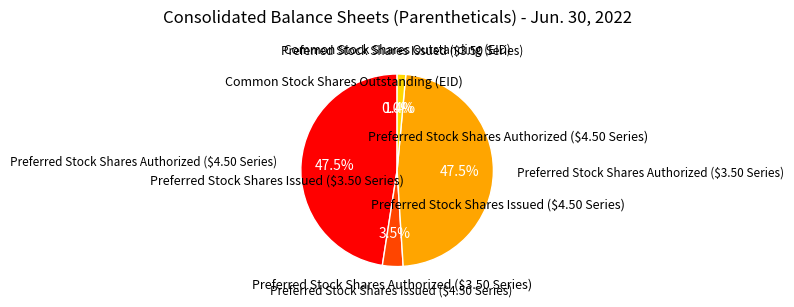

Is there a majority slice in this chart?

No